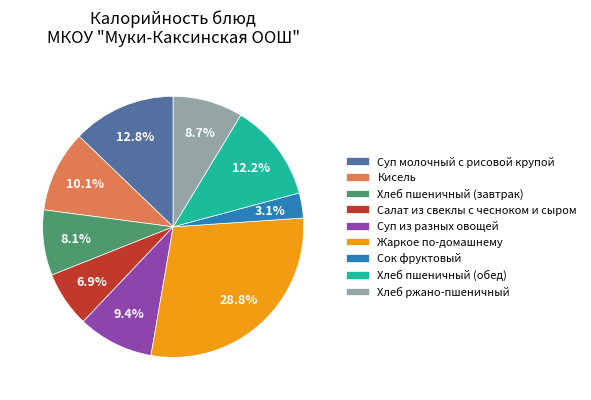

Does Суп молочный с рисовой крупой account for over 50% of the chart?

No